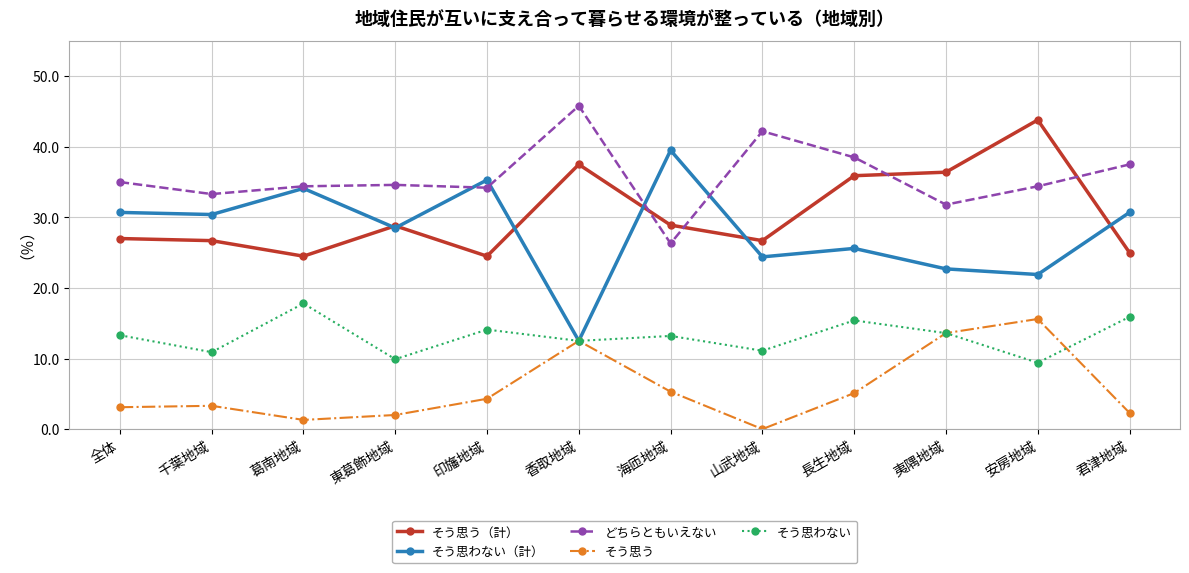

True or false: そう思う has a value of 12.5 at 香取地域.

True